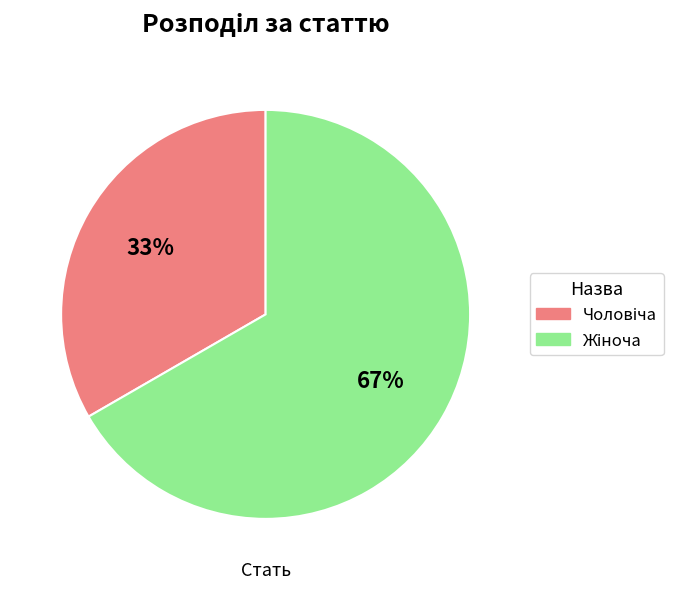

Is there any slice that represents more than half of the pie?

Yes